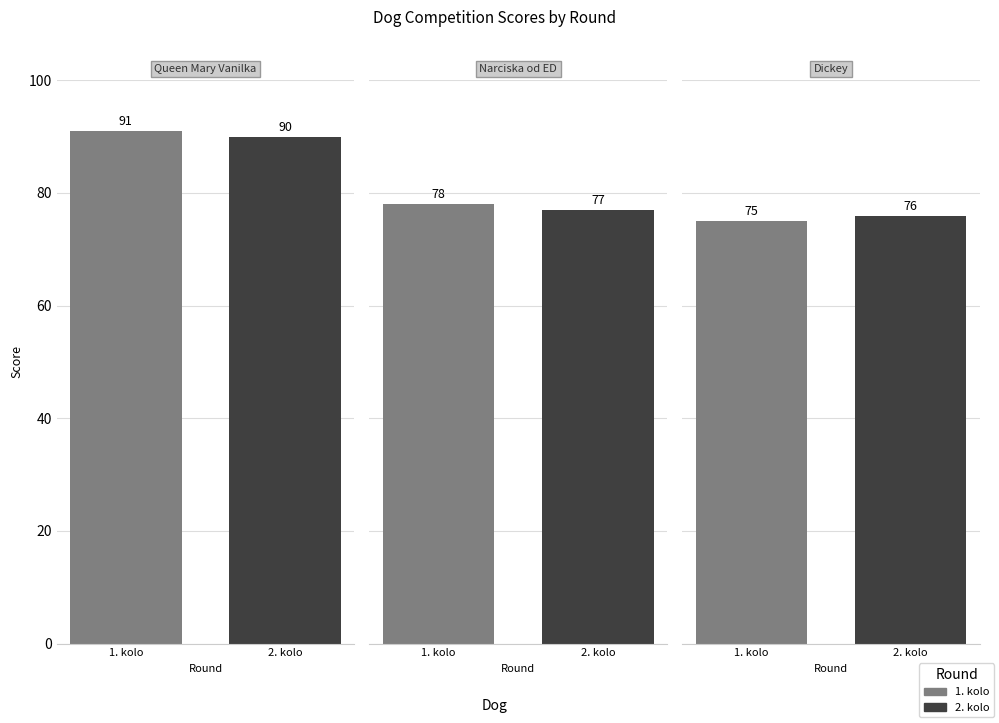

Does the chart contain stacked bars?

No